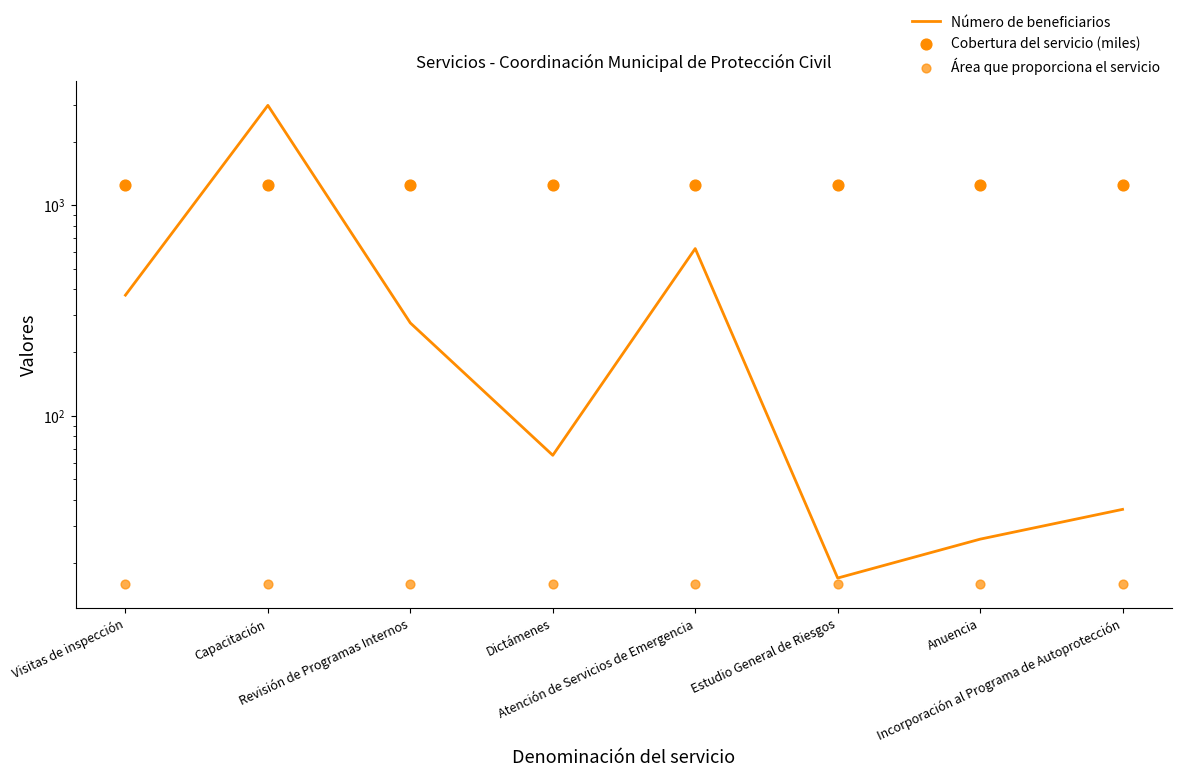

What are all the series names shown in the legend?

Número de beneficiarios, Cobertura del servicio (miles), Área que proporciona el servicio